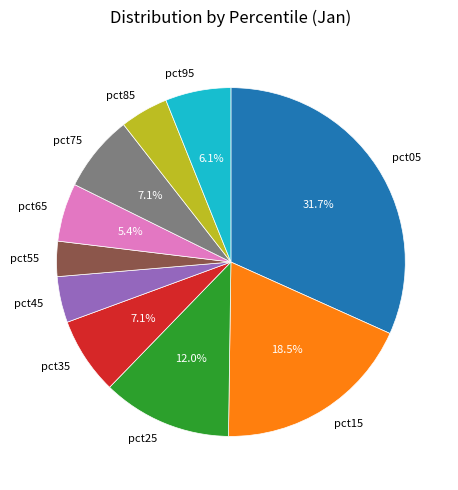

The pct75 slice represents 7% of the pie. True or false?

True